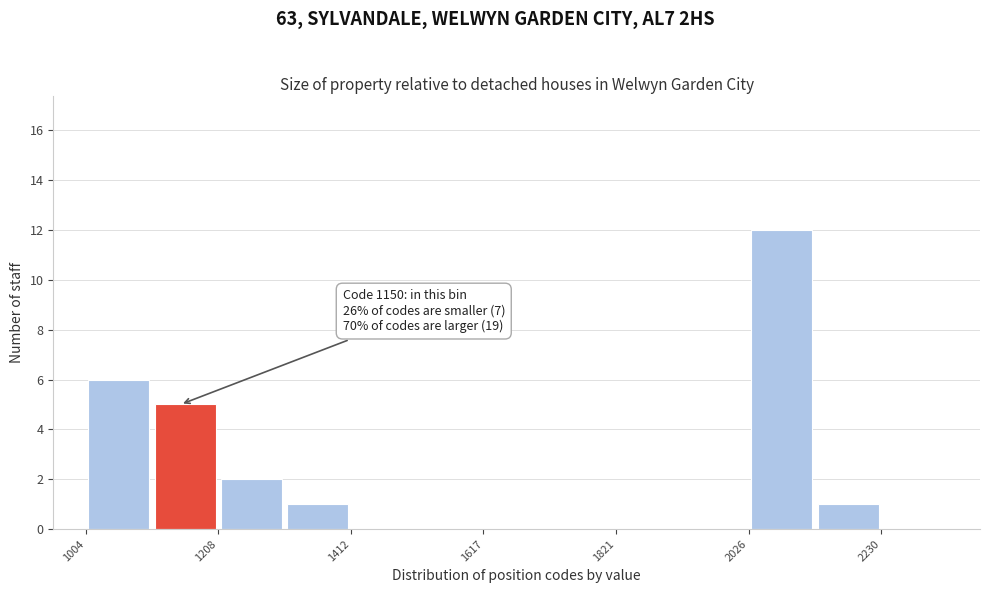

Read against the x-axis, roughly where is the centre of the tallest bar?

2100